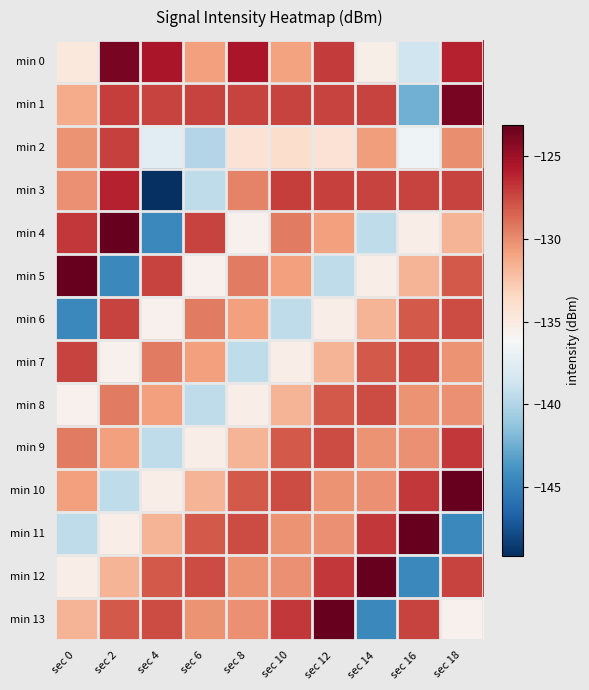

Reading right to left, what are all the values shown in this chart?

min 0: sec 18=-126.1	sec 16=-138.7	sec 14=-135.3	sec 12=-127.0	sec 10=-130.9	sec 8=-125.4	sec 6=-130.8	sec 4=-125.5	sec 2=-123.7	sec 0=-134.7
min 1: sec 18=-123.7	sec 16=-142.4	sec 14=-127.3	sec 12=-127.3	sec 10=-127.3	sec 8=-127.3	sec 6=-127.3	sec 4=-127.3	sec 2=-127.1	sec 0=-131.2
min 2: sec 18=-130.0	sec 16=-136.7	sec 14=-130.6	sec 12=-134.2	sec 10=-133.9	sec 8=-134.2	sec 6=-140.0	sec 4=-137.5	sec 2=-127.2	sec 0=-130.2
min 3: sec 18=-127.3	sec 16=-127.3	sec 14=-127.3	sec 12=-127.2	sec 10=-127.1	sec 8=-129.6	sec 6=-139.4	sec 4=-149.2	sec 2=-126.1	sec 0=-130.2
min 4: sec 18=-131.7	sec 16=-135.3	sec 14=-139.5	sec 12=-130.8	sec 10=-129.3	sec 8=-135.6	sec 6=-127.3	sec 4=-144.6	sec 2=-123.1	sec 0=-126.9
min 5: sec 18=-128.1	sec 16=-131.7	sec 14=-135.3	sec 12=-139.5	sec 10=-130.8	sec 8=-129.3	sec 6=-135.6	sec 4=-127.3	sec 2=-144.6	sec 0=-123.1
min 6: sec 18=-127.6	sec 16=-128.1	sec 14=-131.7	sec 12=-135.3	sec 10=-139.5	sec 8=-130.8	sec 6=-129.3	sec 4=-135.6	sec 2=-127.3	sec 0=-144.6
min 7: sec 18=-130.2	sec 16=-127.6	sec 14=-128.1	sec 12=-131.7	sec 10=-135.3	sec 8=-139.5	sec 6=-130.8	sec 4=-129.3	sec 2=-135.6	sec 0=-127.3
min 8: sec 18=-130.2	sec 16=-130.2	sec 14=-127.6	sec 12=-128.1	sec 10=-131.7	sec 8=-135.3	sec 6=-139.5	sec 4=-130.8	sec 2=-129.3	sec 0=-135.6
min 9: sec 18=-126.9	sec 16=-130.2	sec 14=-130.2	sec 12=-127.6	sec 10=-128.1	sec 8=-131.7	sec 6=-135.3	sec 4=-139.5	sec 2=-130.8	sec 0=-129.3
min 10: sec 18=-123.1	sec 16=-126.9	sec 14=-130.2	sec 12=-130.2	sec 10=-127.6	sec 8=-128.1	sec 6=-131.7	sec 4=-135.3	sec 2=-139.5	sec 0=-130.8
min 11: sec 18=-144.6	sec 16=-123.1	sec 14=-126.9	sec 12=-130.2	sec 10=-130.2	sec 8=-127.6	sec 6=-128.1	sec 4=-131.7	sec 2=-135.3	sec 0=-139.5
min 12: sec 18=-127.3	sec 16=-144.6	sec 14=-123.1	sec 12=-126.9	sec 10=-130.2	sec 8=-130.2	sec 6=-127.6	sec 4=-128.1	sec 2=-131.7	sec 0=-135.3
min 13: sec 18=-135.6	sec 16=-127.3	sec 14=-144.6	sec 12=-123.1	sec 10=-126.9	sec 8=-130.2	sec 6=-130.2	sec 4=-127.6	sec 2=-128.1	sec 0=-131.7